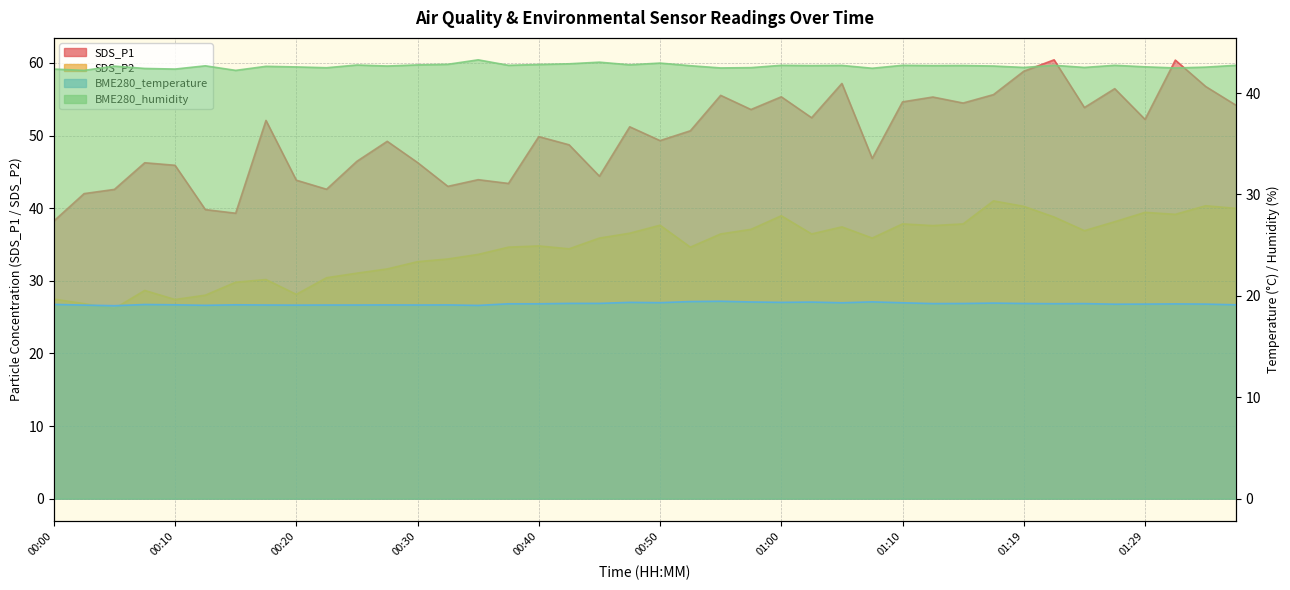

At which category does the chart reach its minimum across all series?

00:05